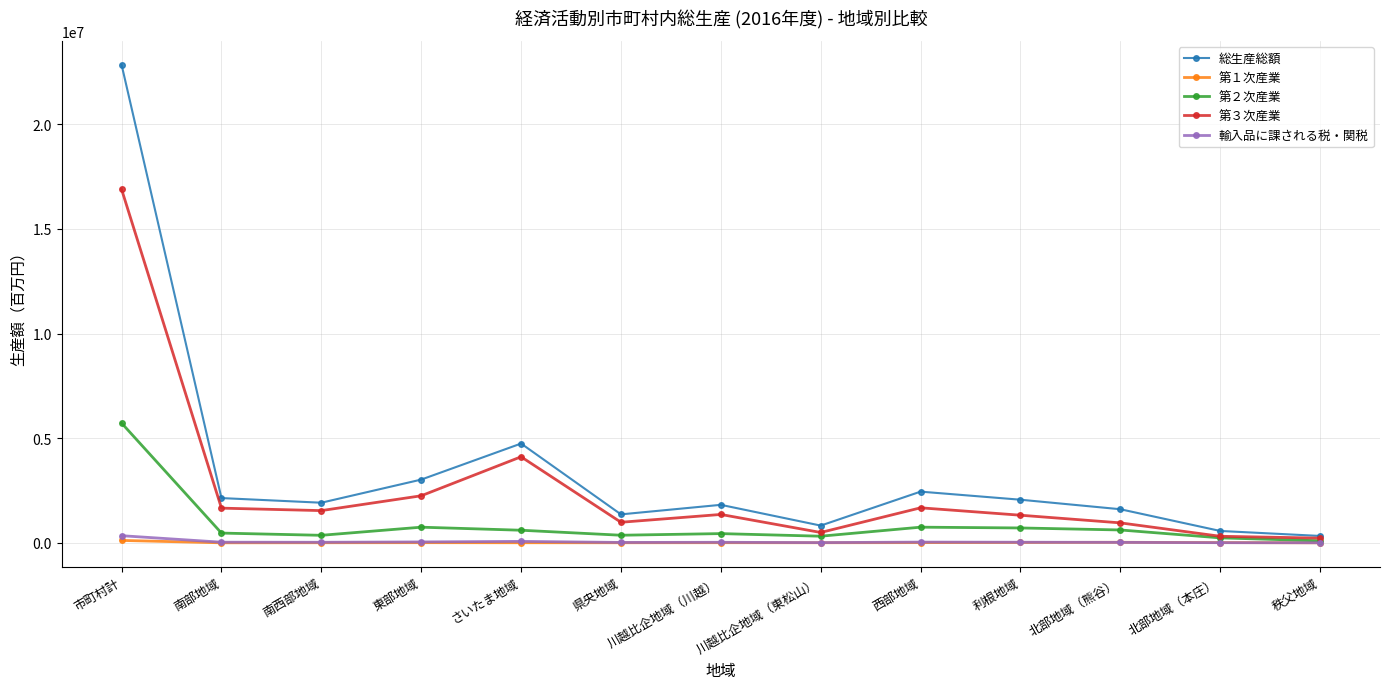

List the series in order of their peak value, highest first.

総生産総額, 第３次産業, 第２次産業, 輸入品に課される税・関税, 第１次産業